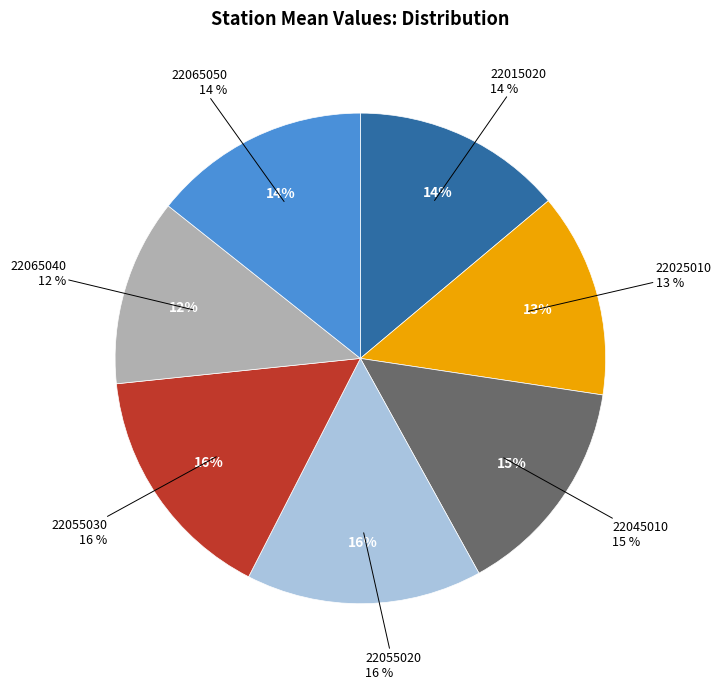

Count the number of slices in the pie.

7